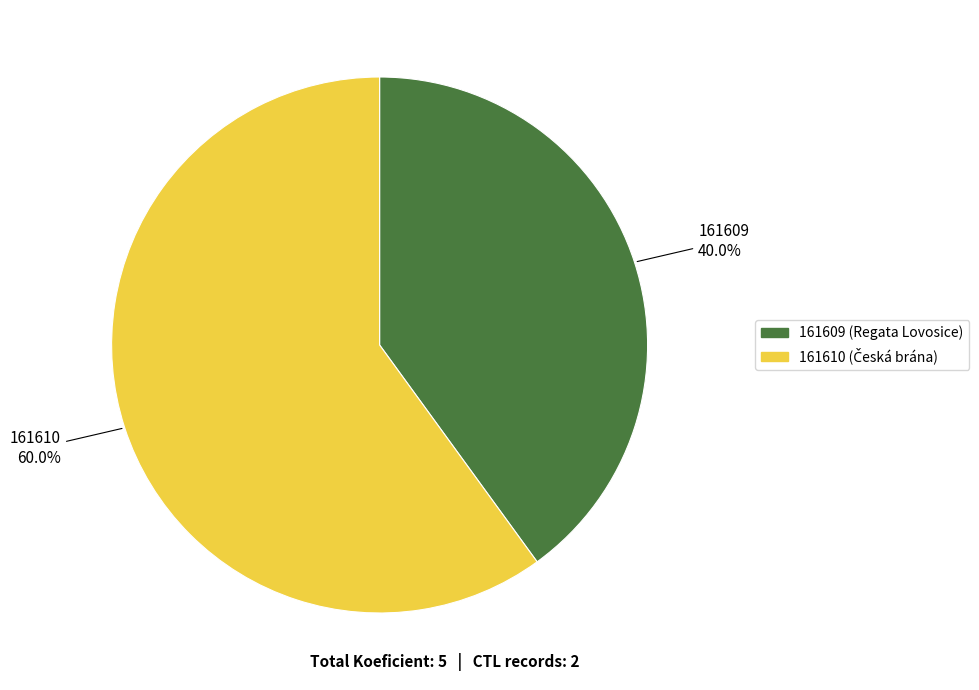

To the nearest percent, what is the difference between the largest and smallest slice percentages?

20%